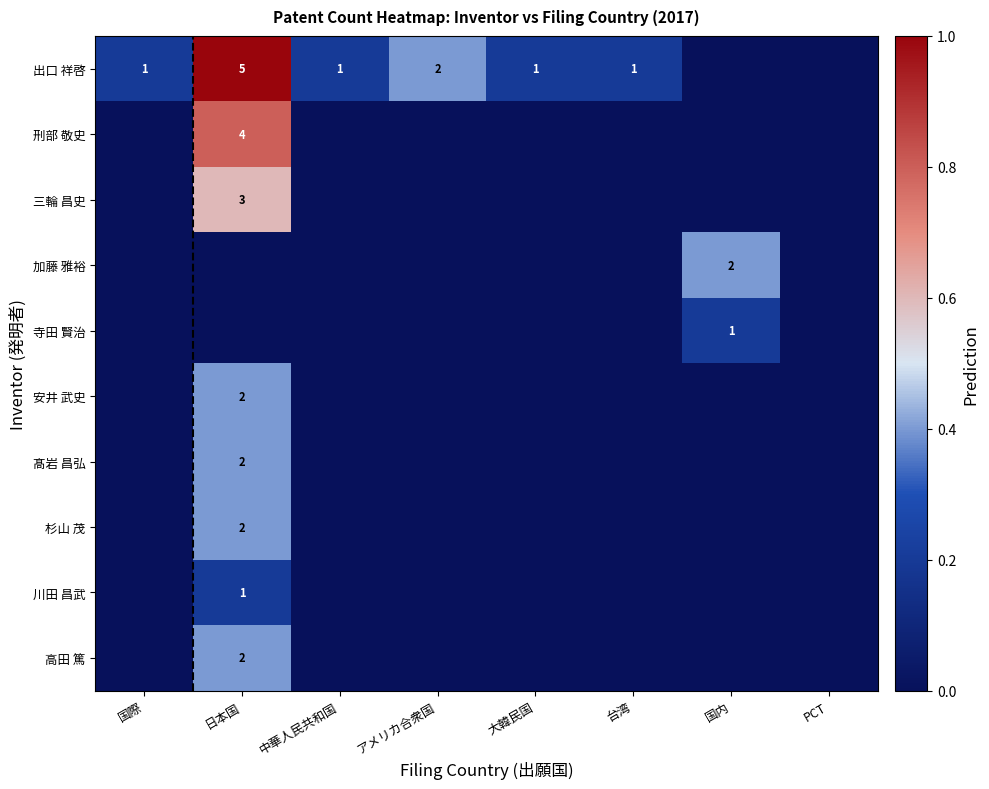

Count the number of categories in the chart.

8